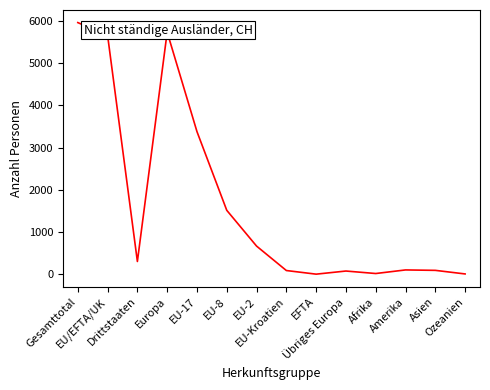

What is the greatest value displayed?

5963